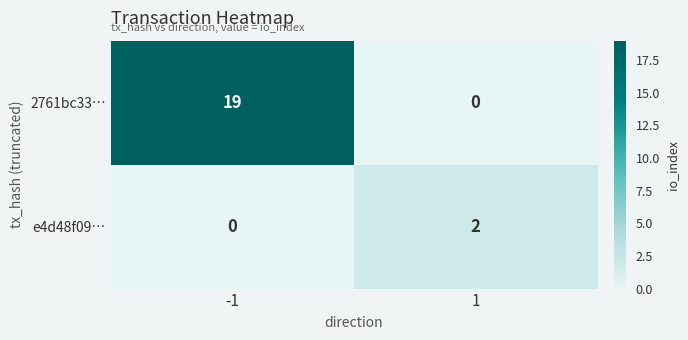

What is the sum of the 2761bc33… values at 1 and -1?

19